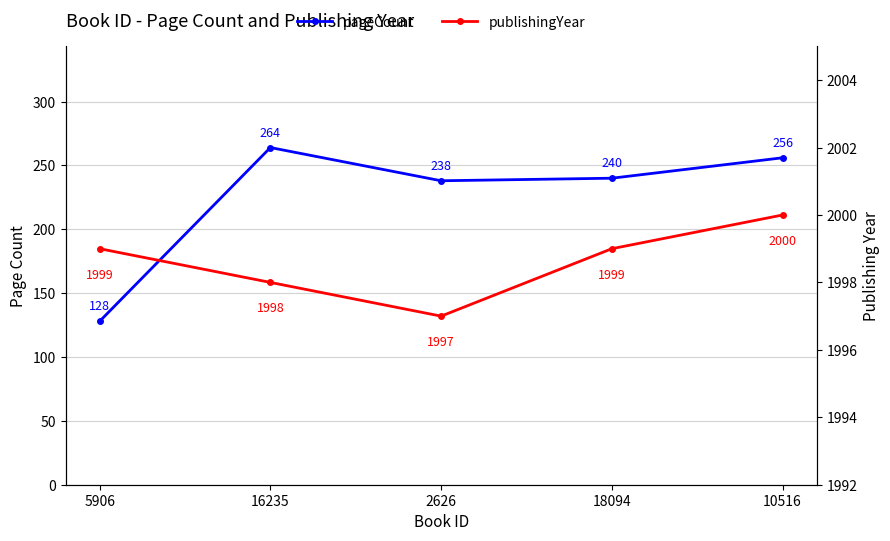

How many interior local valleys does the publishingYear series have?

1